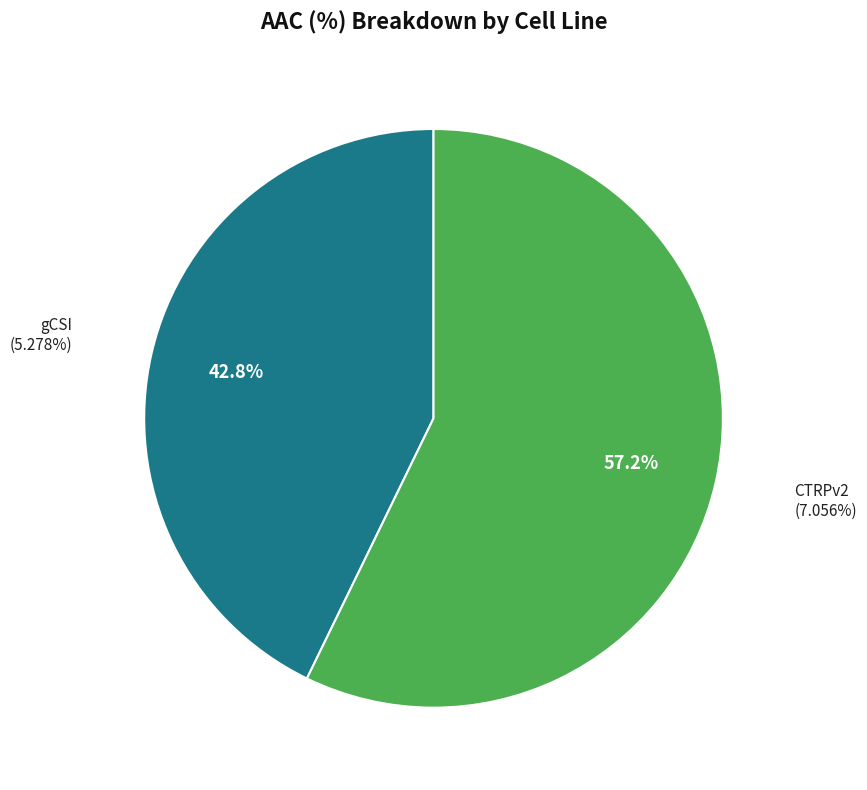

To the nearest percent, what is the combined percentage of gCSI and CTRPv2?

100%